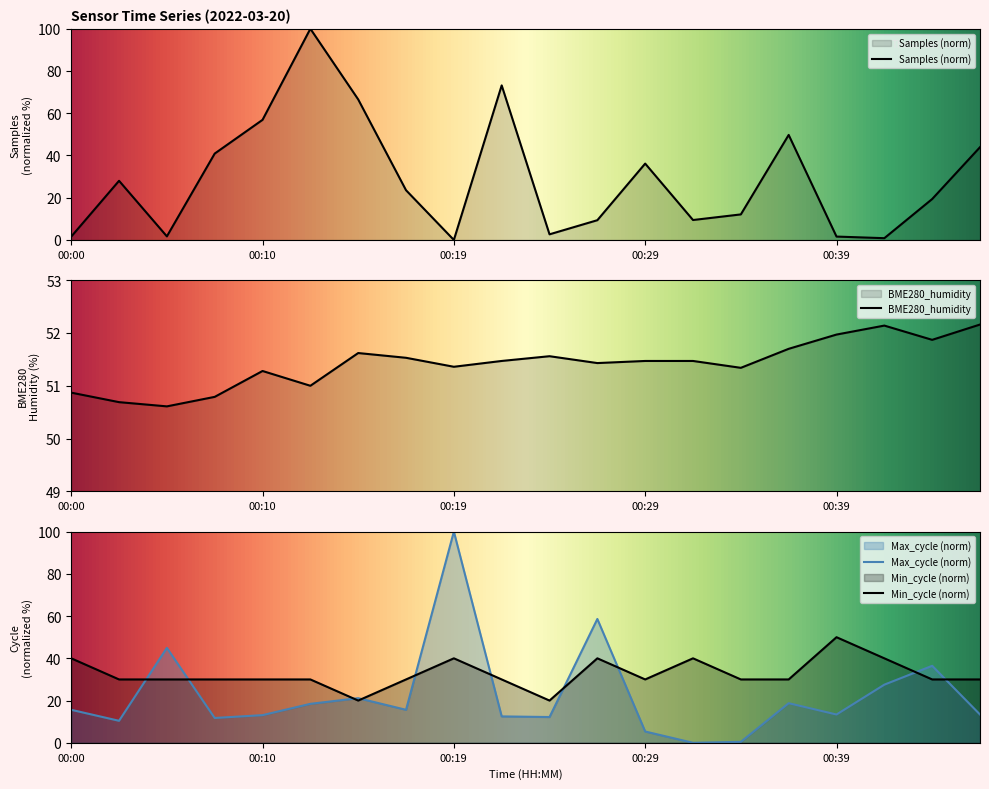

What is the total value across all series at 00:10?

151.2